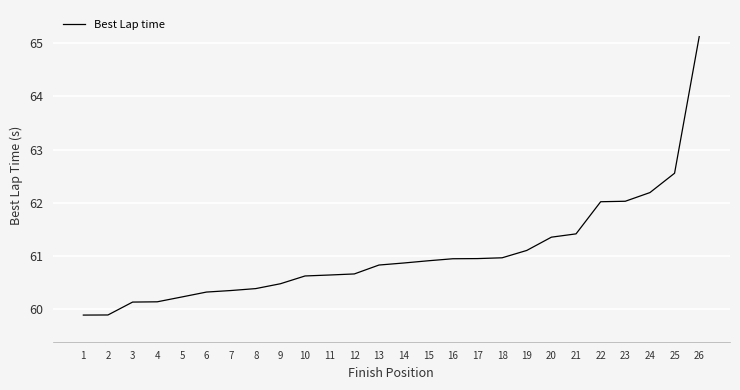

The value at 22 is 13.3. True or false?

False